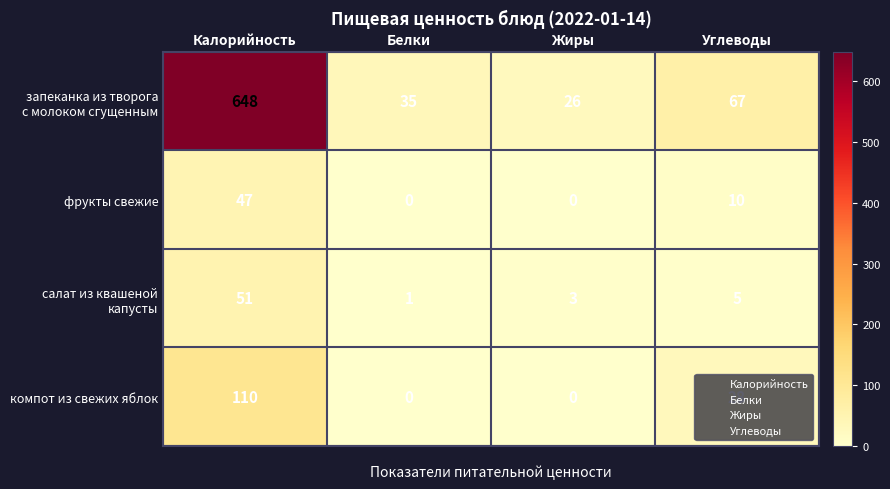

True or false: компот из свежих яблок has a value of -51 at Белки.

False